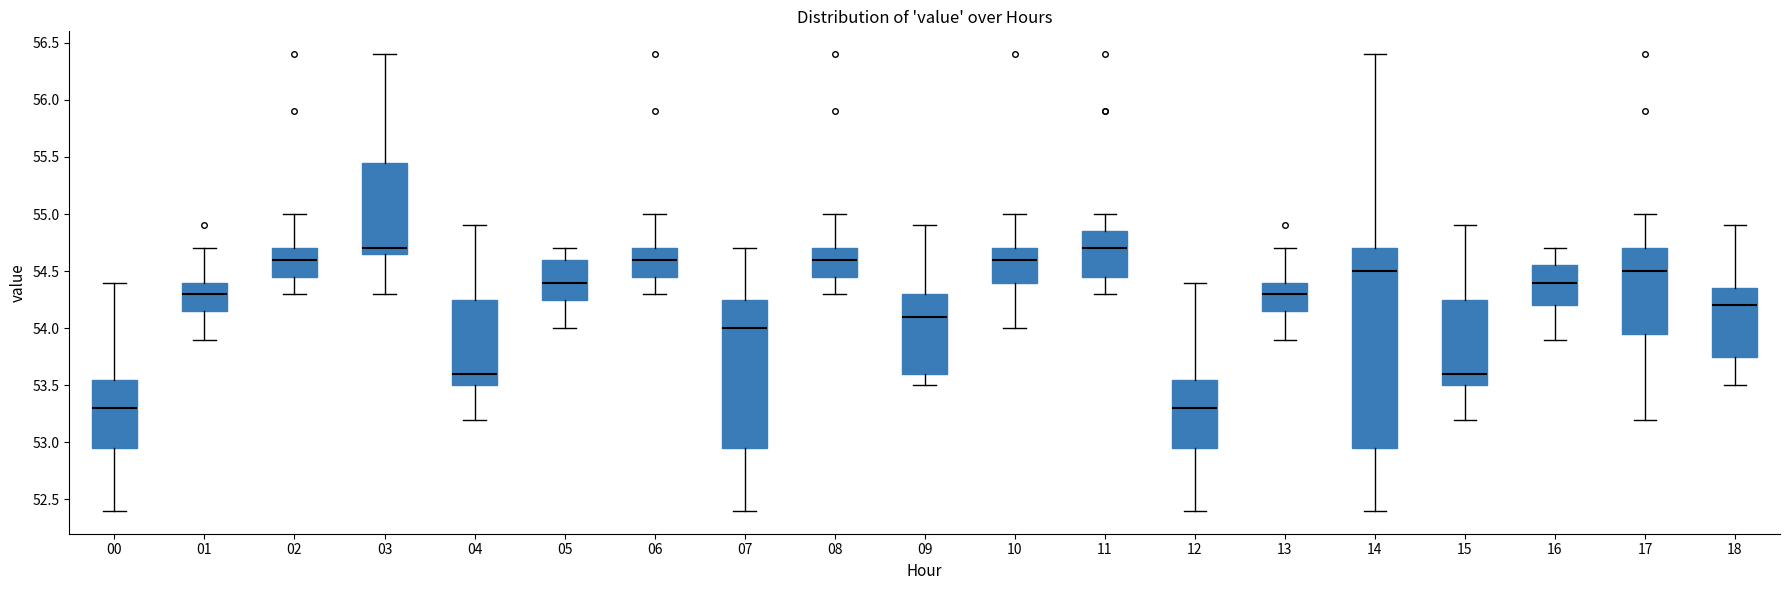

Which box is the tallest, from its lower edge to its upper edge?

14